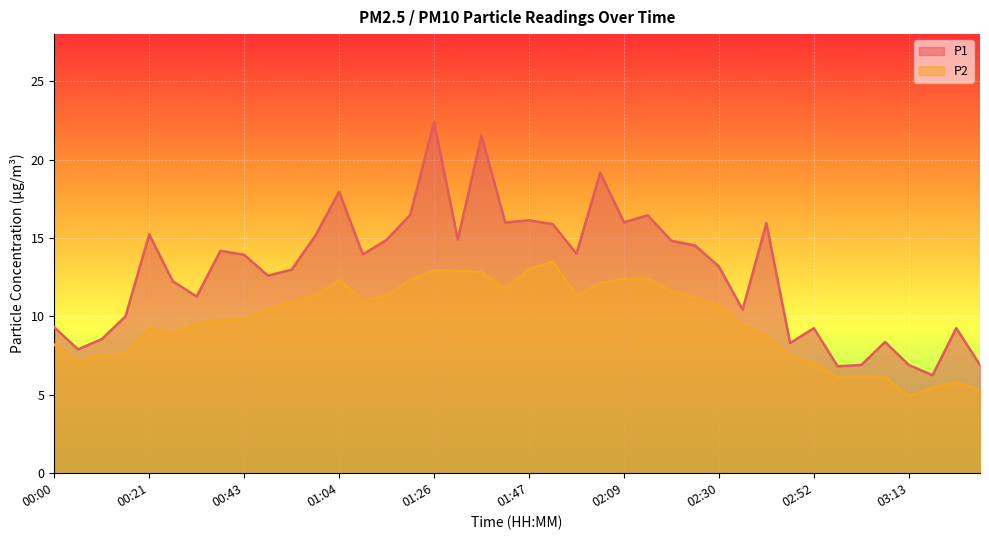

True or false: P2 and P1 cross at least once.

False